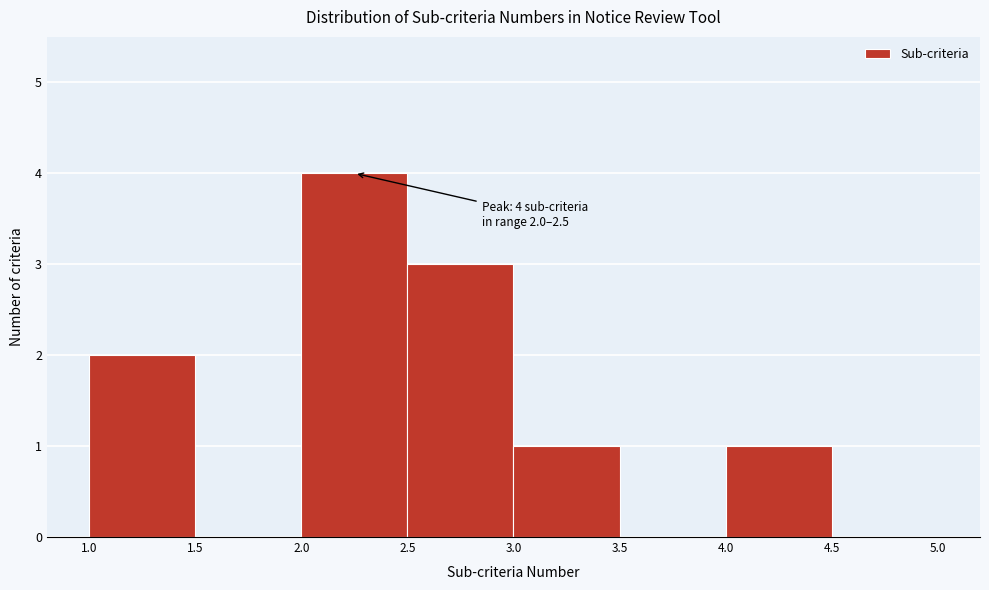

Which range on the x-axis has the tallest bar?

2.0 to 2.5